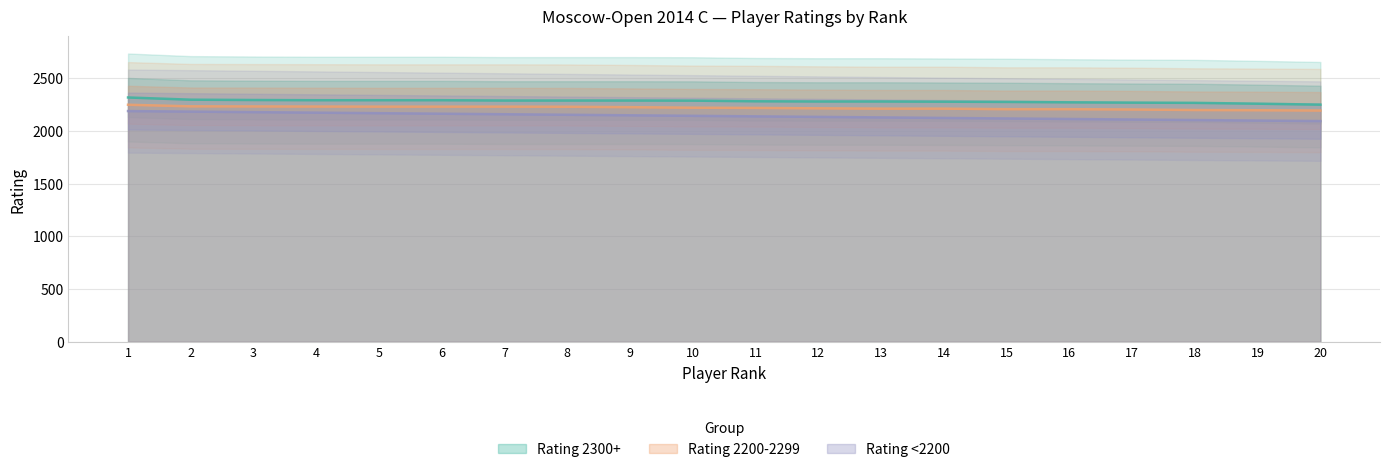

How many values in the Rating 2300+ series exceed 2289?

9